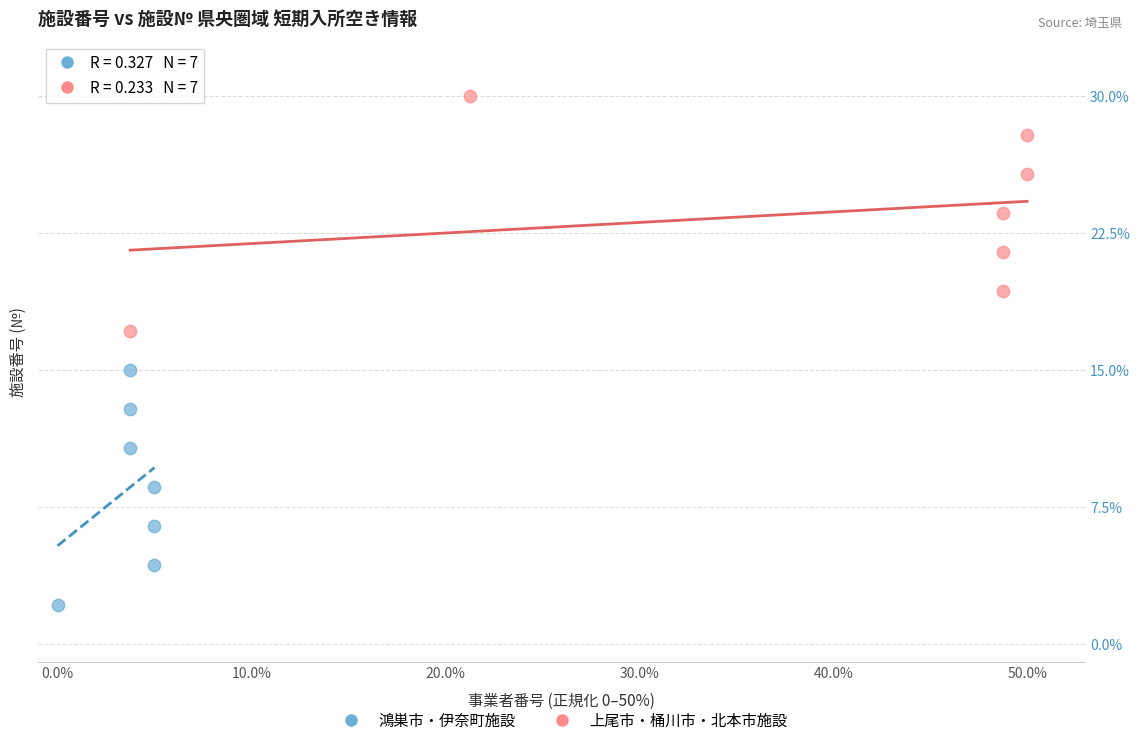

Which series reaches the minimum Y coordinate?

鴻巣市・伊奈町施設